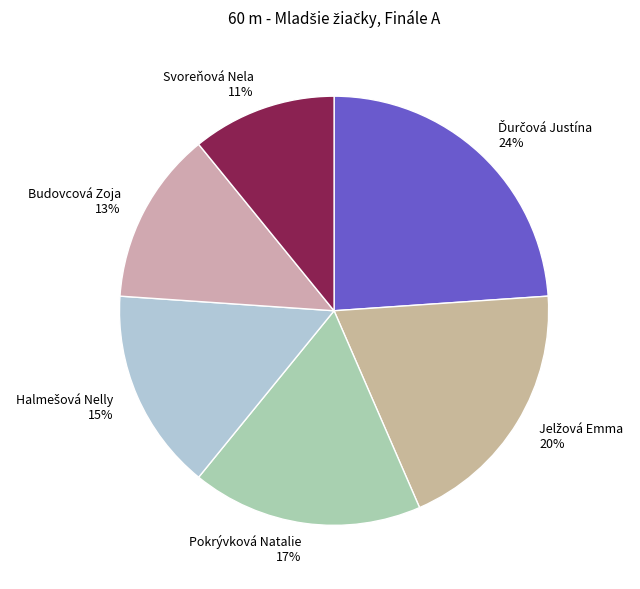

Count the number of slices in the pie.

6